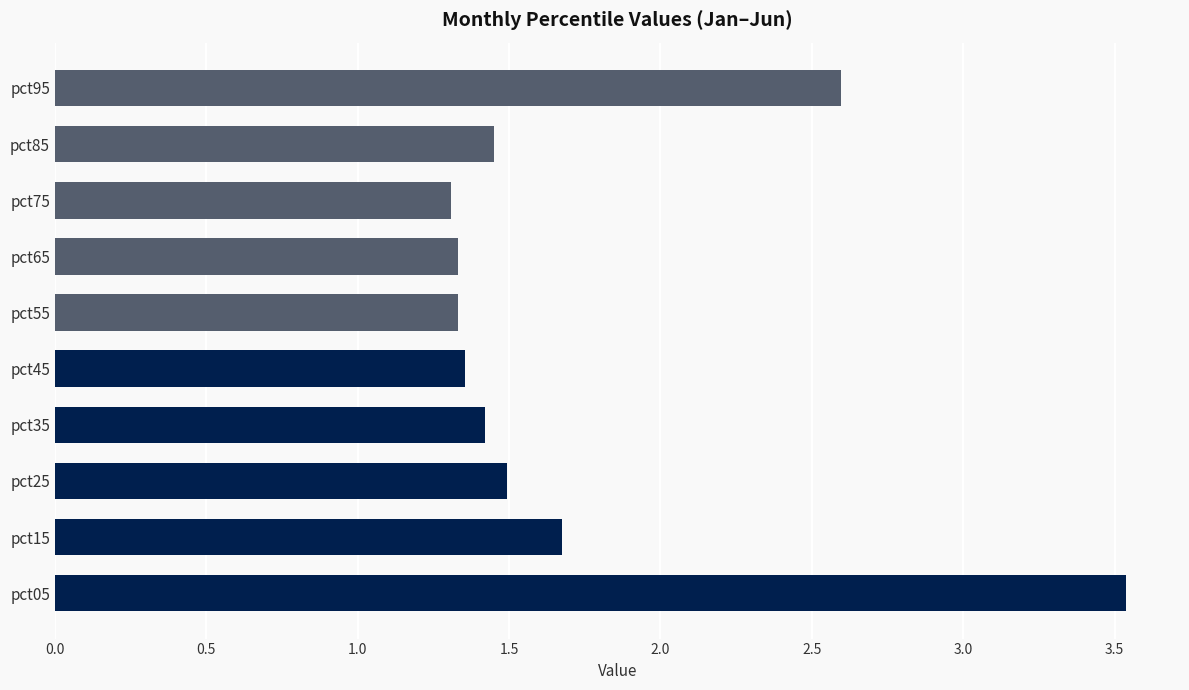

What is the minimum value shown in the chart?

1.3